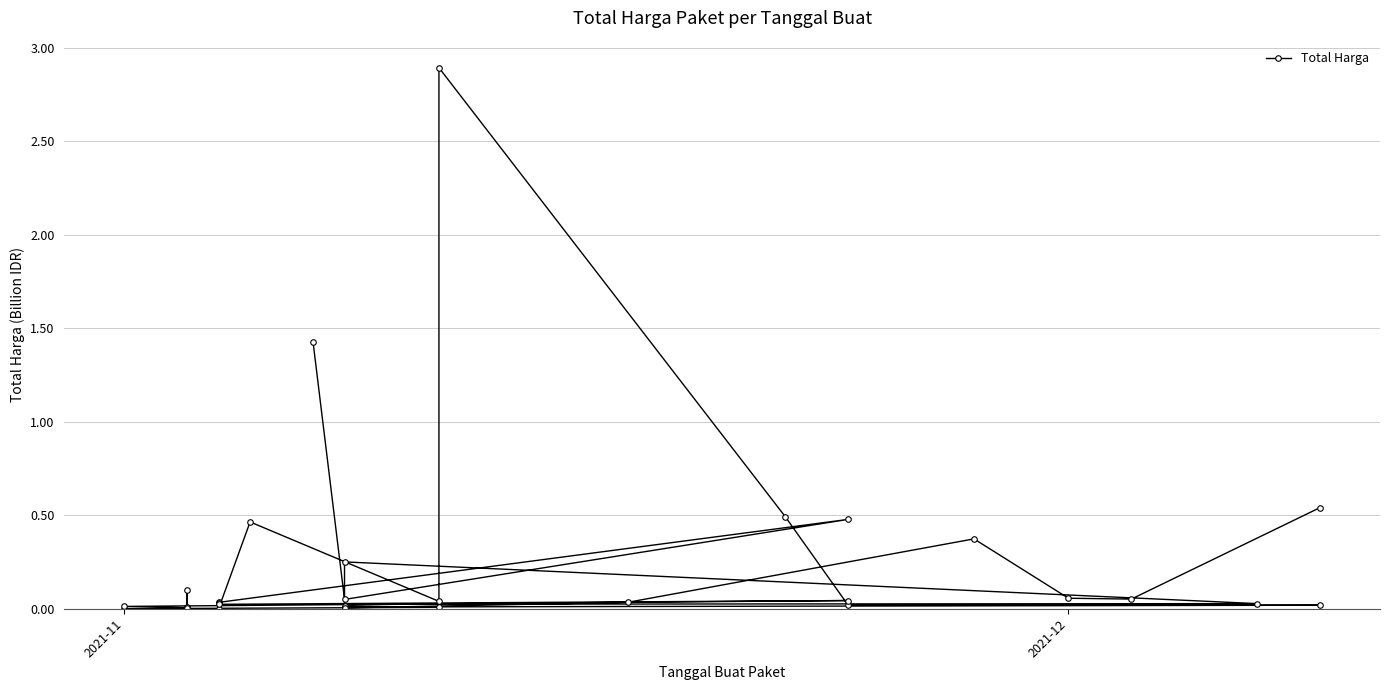

What is the difference between the maximum and minimum values?

2.9